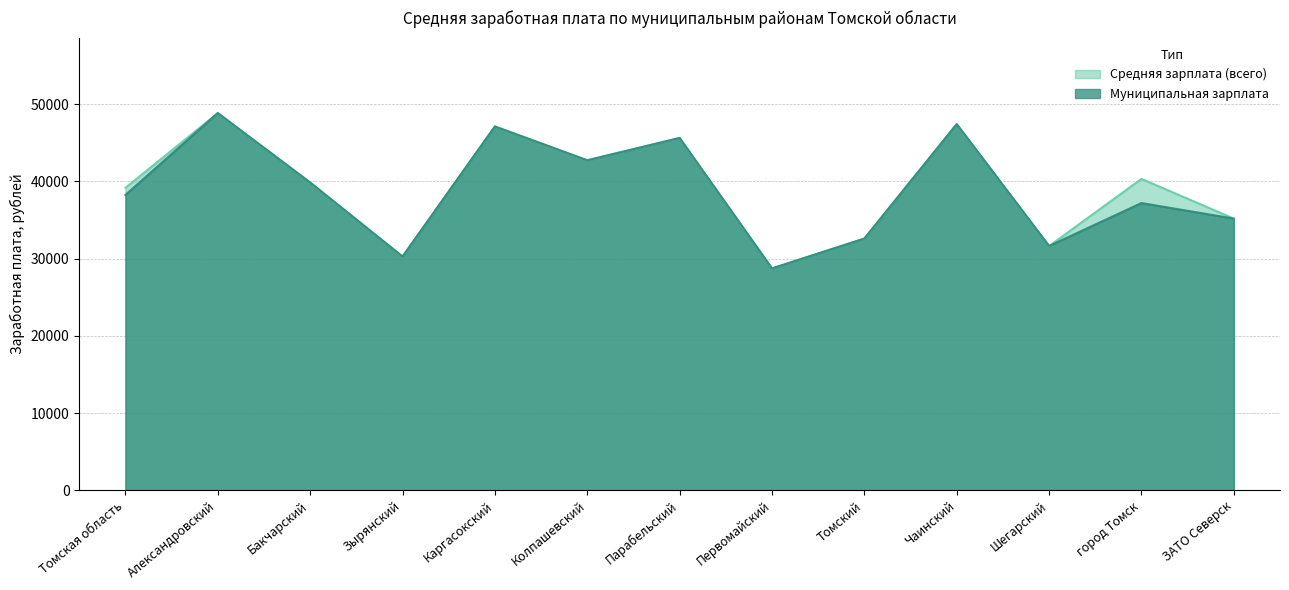

Reading left to right, what are all the values shown in this chart?

Средняя зарплата (всего): 39165.2	48844.8	39853.7	30265.8	47110.3	42727.3	45620.2	28725.0	32593.1	47411.2	31630.9	40321.8	35176.7
Муниципальная зарплата: 38244.9	48844.8	39853.7	30265.8	47110.3	42727.3	45620.2	28725.0	32593.1	47411.2	31630.9	37192.1	35176.7